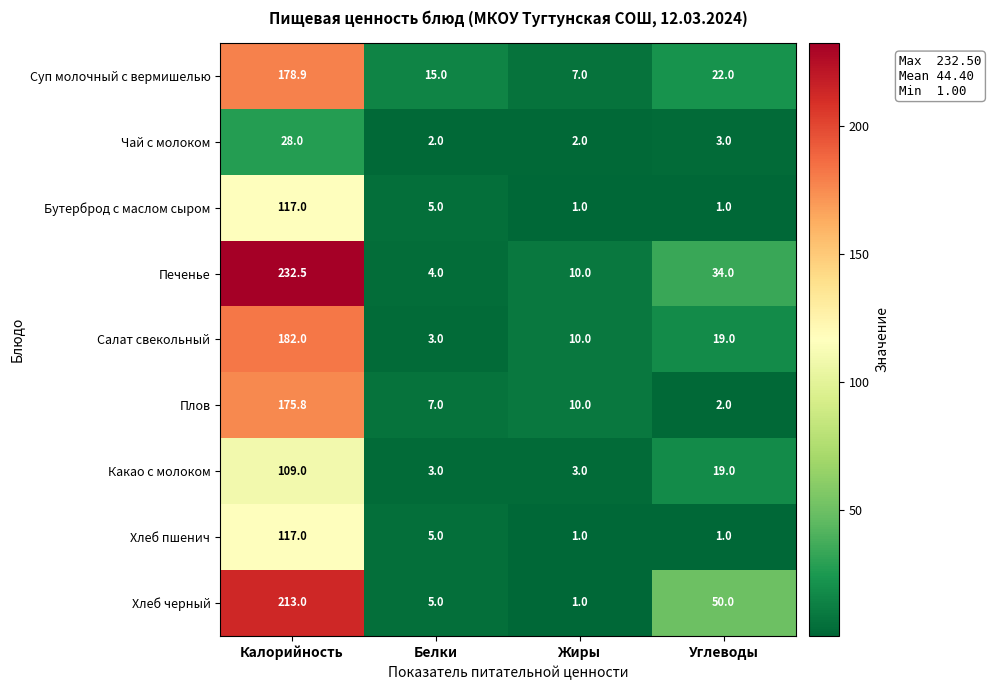

True or false: Бутерброд с маслом сыром has a value of 166.0 at Калорийность.

False